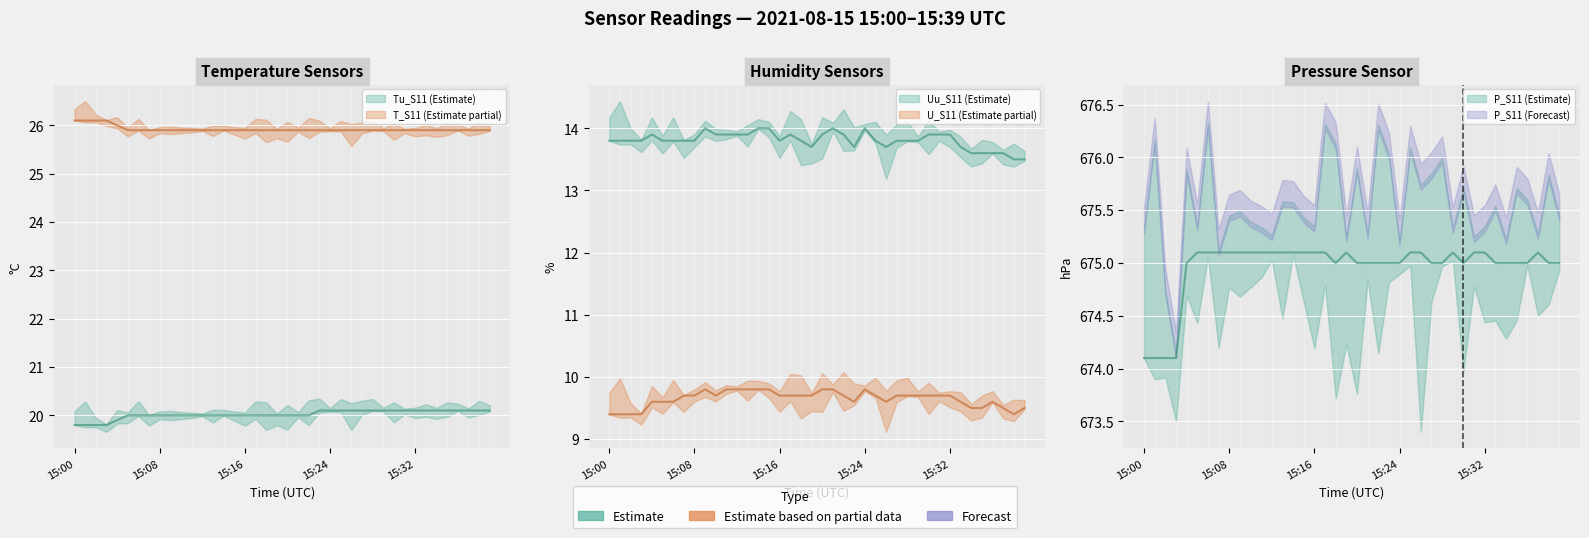

Reading left to right, extract all data points from this chart.

Uu_S11: 15:00=13.8	15:01=13.8	15:02=13.8	15:03=13.8	15:04=13.9	15:05=13.8	15:06=13.8	15:07=13.8	15:08=13.8	15:09=14.0	15:10=13.9	15:11=13.9	15:12=13.9	15:13=13.9	15:14=14.0	15:15=14.0	15:16=13.8	15:17=13.9	15:18=13.8	15:19=13.7	15:20=13.9	15:21=14.0	15:22=13.9	15:23=13.7	15:24=14.0	15:25=13.8	15:26=13.7	15:27=13.8	15:28=13.8	15:29=13.8	15:30=13.9	15:31=13.9	15:32=13.9	15:33=13.7	15:34=13.6	15:35=13.6	15:36=13.6	15:37=13.6	15:38=13.5	15:39=13.5
U_S11: 15:00=9.4	15:01=9.4	15:02=9.4	15:03=9.4	15:04=9.6	15:05=9.6	15:06=9.6	15:07=9.7	15:08=9.7	15:09=9.8	15:10=9.7	15:11=9.8	15:12=9.8	15:13=9.8	15:14=9.8	15:15=9.8	15:16=9.7	15:17=9.7	15:18=9.7	15:19=9.7	15:20=9.8	15:21=9.8	15:22=9.7	15:23=9.6	15:24=9.8	15:25=9.7	15:26=9.6	15:27=9.7	15:28=9.7	15:29=9.7	15:30=9.7	15:31=9.7	15:32=9.7	15:33=9.6	15:34=9.5	15:35=9.5	15:36=9.6	15:37=9.5	15:38=9.4	15:39=9.5
Tu_S11: 15:00=19.8	15:01=19.8	15:02=19.8	15:03=19.8	15:04=19.9	15:05=20.0	15:06=20.0	15:07=20.0	15:08=20.0	15:09=20.0	15:10=20.0	15:11=20.0	15:12=20.0	15:13=20.0	15:14=20.0	15:15=20.0	15:16=20.0	15:17=20.0	15:18=20.0	15:19=20.0	15:20=20.0	15:21=20.0	15:22=20.0	15:23=20.1	15:24=20.1	15:25=20.1	15:26=20.1	15:27=20.1	15:28=20.1	15:29=20.1	15:30=20.1	15:31=20.1	15:32=20.1	15:33=20.1	15:34=20.1	15:35=20.1	15:36=20.1	15:37=20.1	15:38=20.1	15:39=20.1
T_S11: 15:00=26.1	15:01=26.1	15:02=26.1	15:03=26.1	15:04=26.0	15:05=25.9	15:06=25.9	15:07=25.9	15:08=25.9	15:09=25.9	15:10=25.9	15:11=25.9	15:12=25.9	15:13=25.9	15:14=25.9	15:15=25.9	15:16=25.9	15:17=25.9	15:18=25.9	15:19=25.9	15:20=25.9	15:21=25.9	15:22=25.9	15:23=25.9	15:24=25.9	15:25=25.9	15:26=25.9	15:27=25.9	15:28=25.9	15:29=25.9	15:30=25.9	15:31=25.9	15:32=25.9	15:33=25.9	15:34=25.9	15:35=25.9	15:36=25.9	15:37=25.9	15:38=25.9	15:39=25.9
P_S11: 15:00=674.1	15:01=674.1	15:02=674.1	15:03=674.1	15:04=675.0	15:05=675.1	15:06=675.1	15:07=675.1	15:08=675.1	15:09=675.1	15:10=675.1	15:11=675.1	15:12=675.1	15:13=675.1	15:14=675.1	15:15=675.1	15:16=675.1	15:17=675.1	15:18=675.0	15:19=675.1	15:20=675.0	15:21=675.0	15:22=675.0	15:23=675.0	15:24=675.0	15:25=675.1	15:26=675.1	15:27=675.0	15:28=675.0	15:29=675.1	15:30=675.0	15:31=675.1	15:32=675.1	15:33=675.0	15:34=675.0	15:35=675.0	15:36=675.0	15:37=675.1	15:38=675.0	15:39=675.0